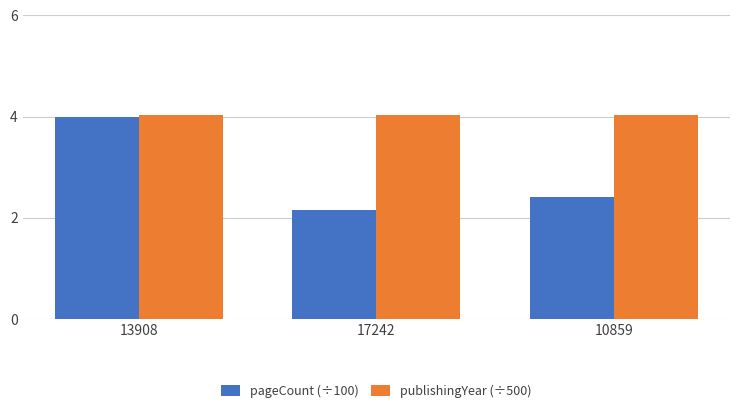

What is the sum of the pageCount (÷100) values at 13908 and 17242?

6.2